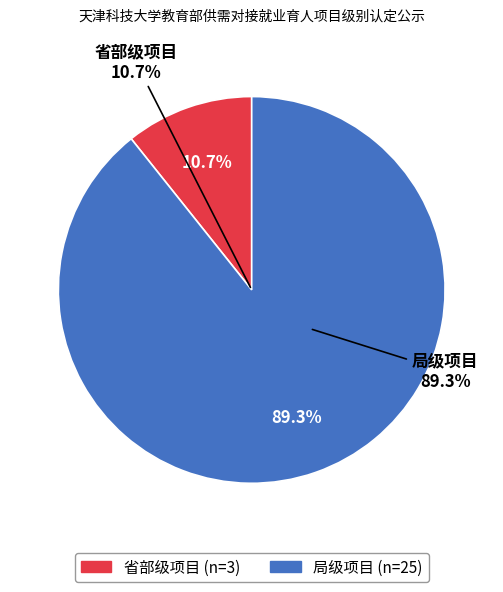

The 局级项目 slice represents 89% of the pie. True or false?

True